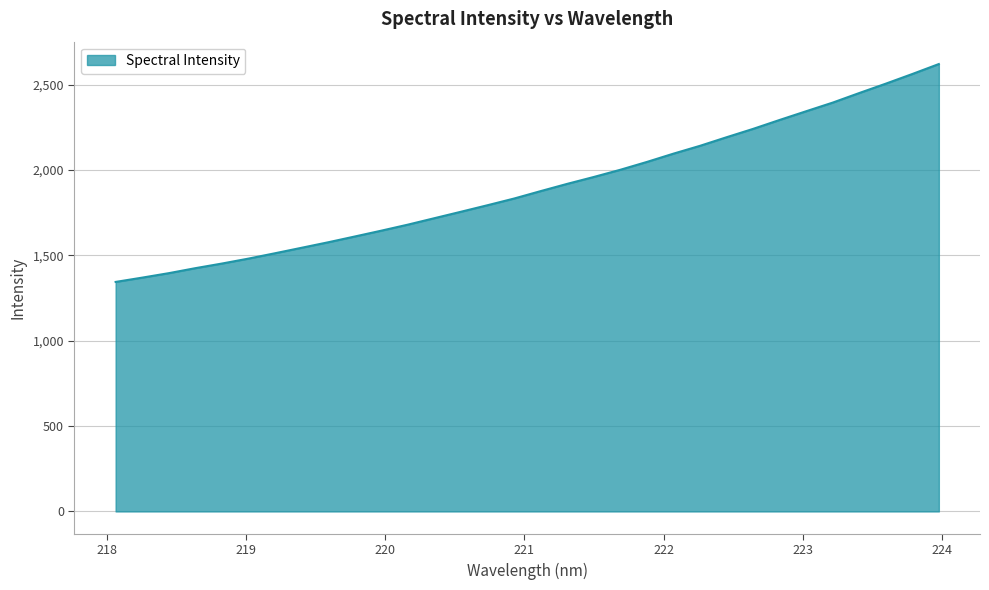

What is the difference between the maximum and minimum values?

1276.1